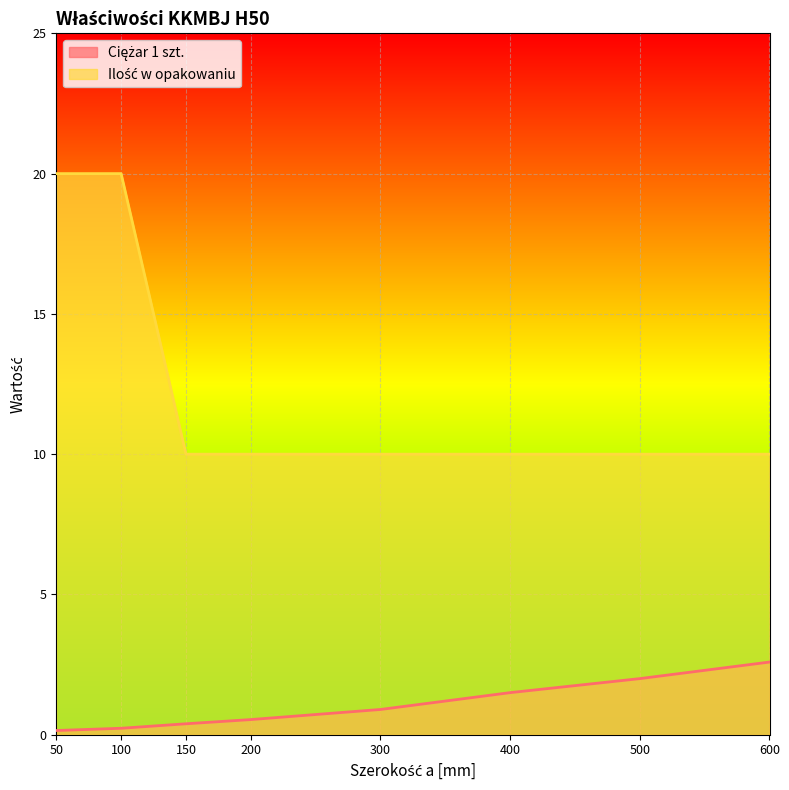

Which has a higher value, 200 or 300?

300